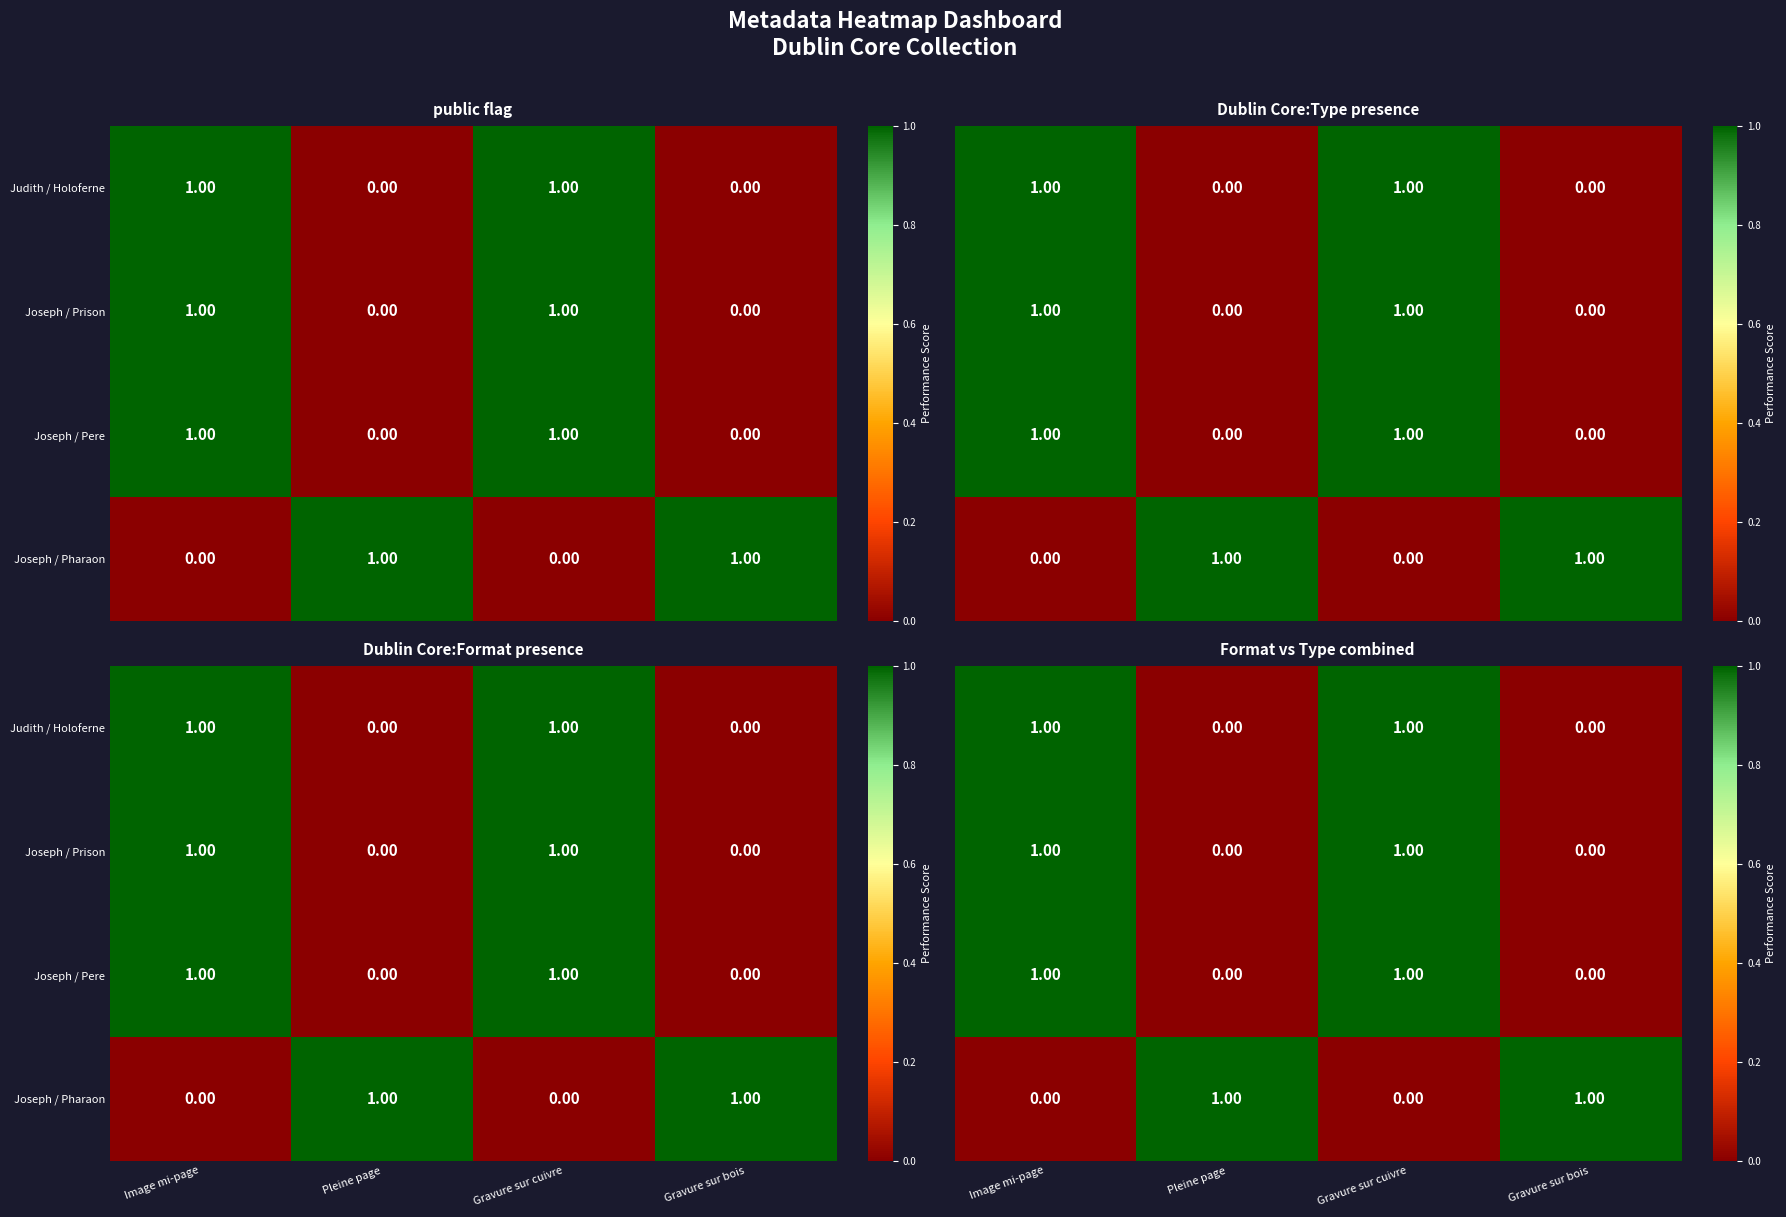

The value of Joseph / Pharaon at Gravure sur cuivre is -1. True or false?

False